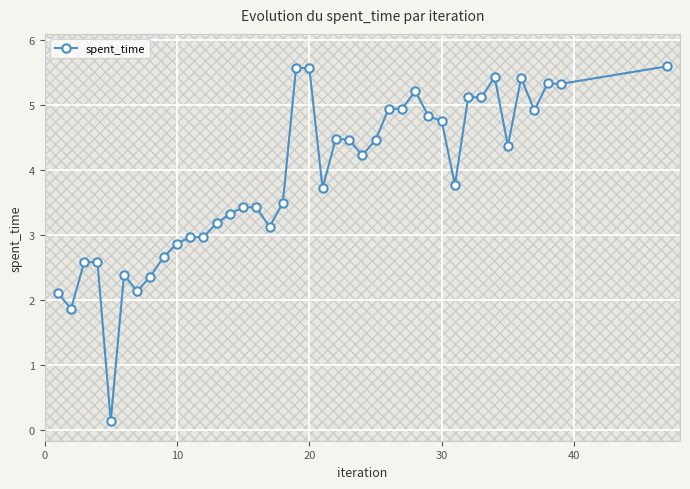

What is the value of the 34th point from the left?

5.4